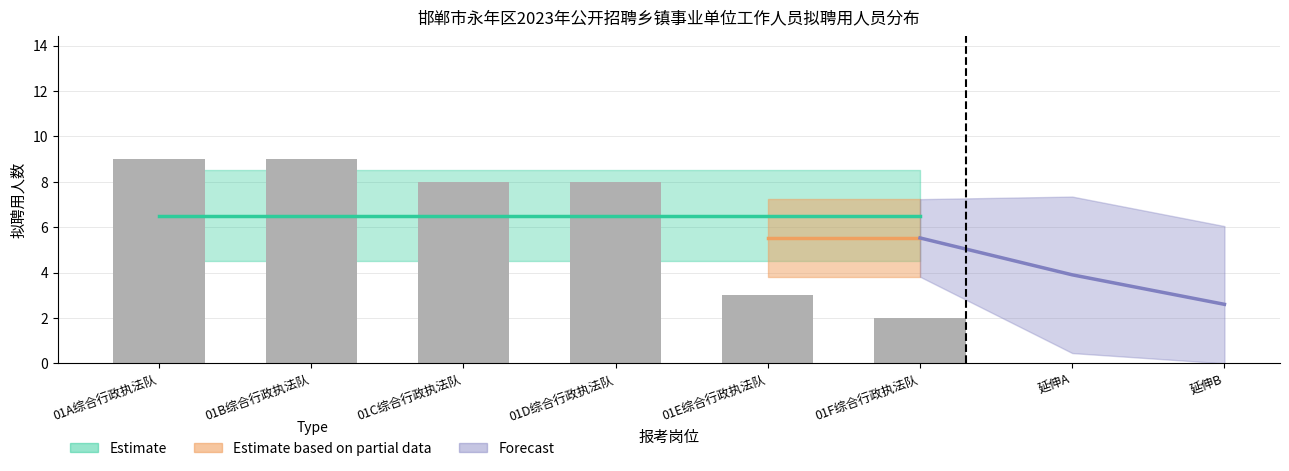

The chart shows a value of 8 at 01C综合行政执法队. True or false?

True